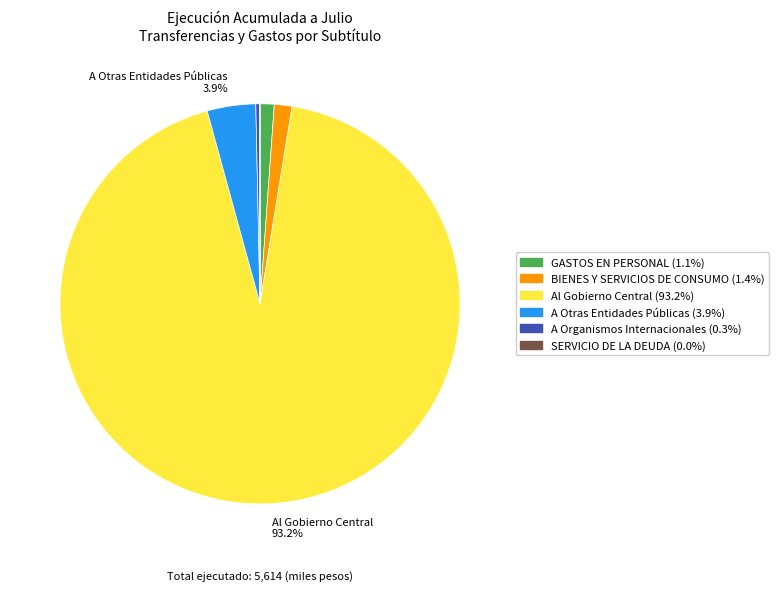

Is there a majority slice in this chart?

Yes